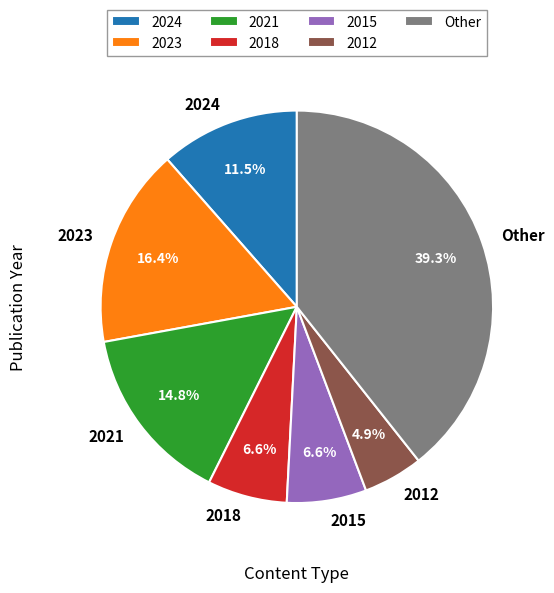

Combined, do 2015 and Other account for over 50%?

No